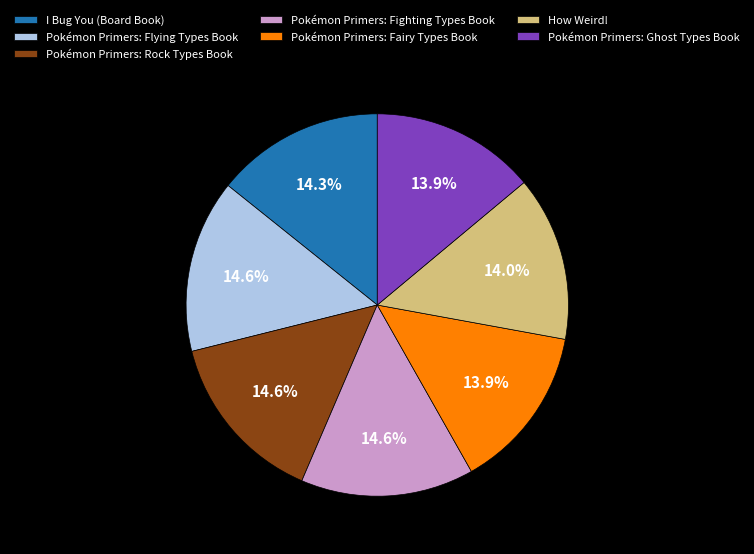

True or false: I Bug You (Board Book) accounts for 9% of the total.

False